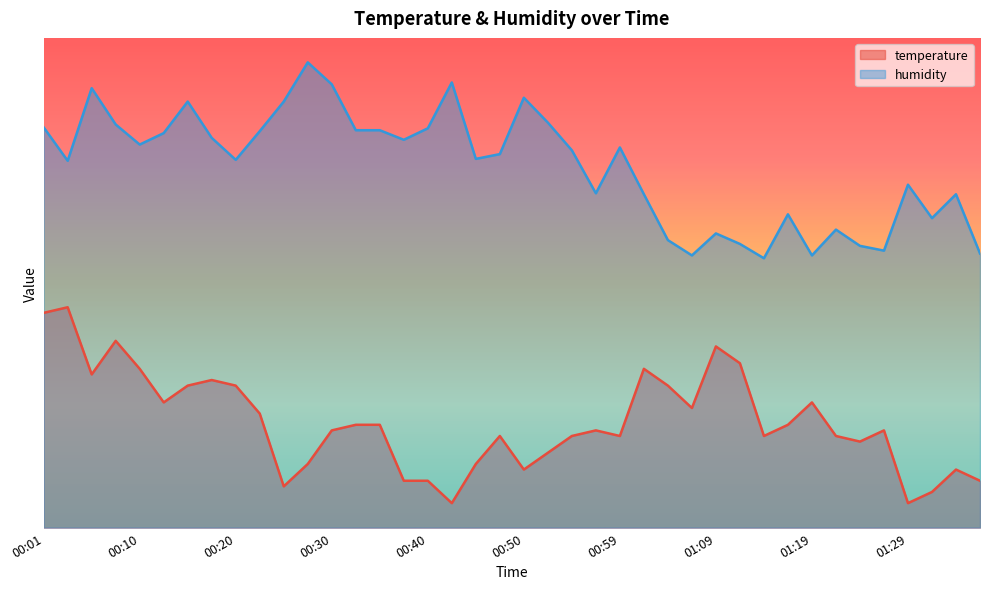

Between 00:50 and 00:47, which is larger?

00:47